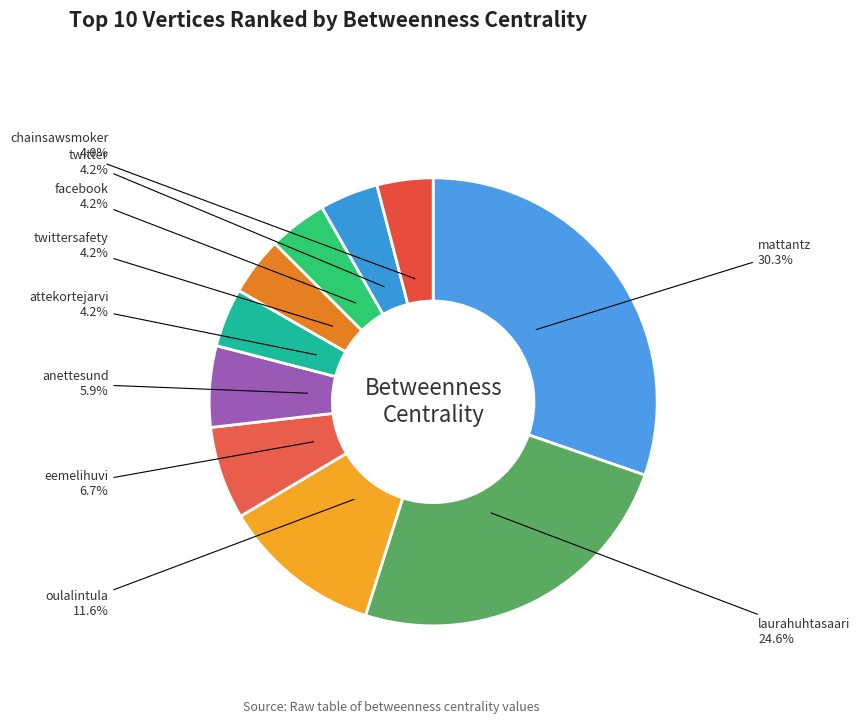

Does any single category account for the majority?

No